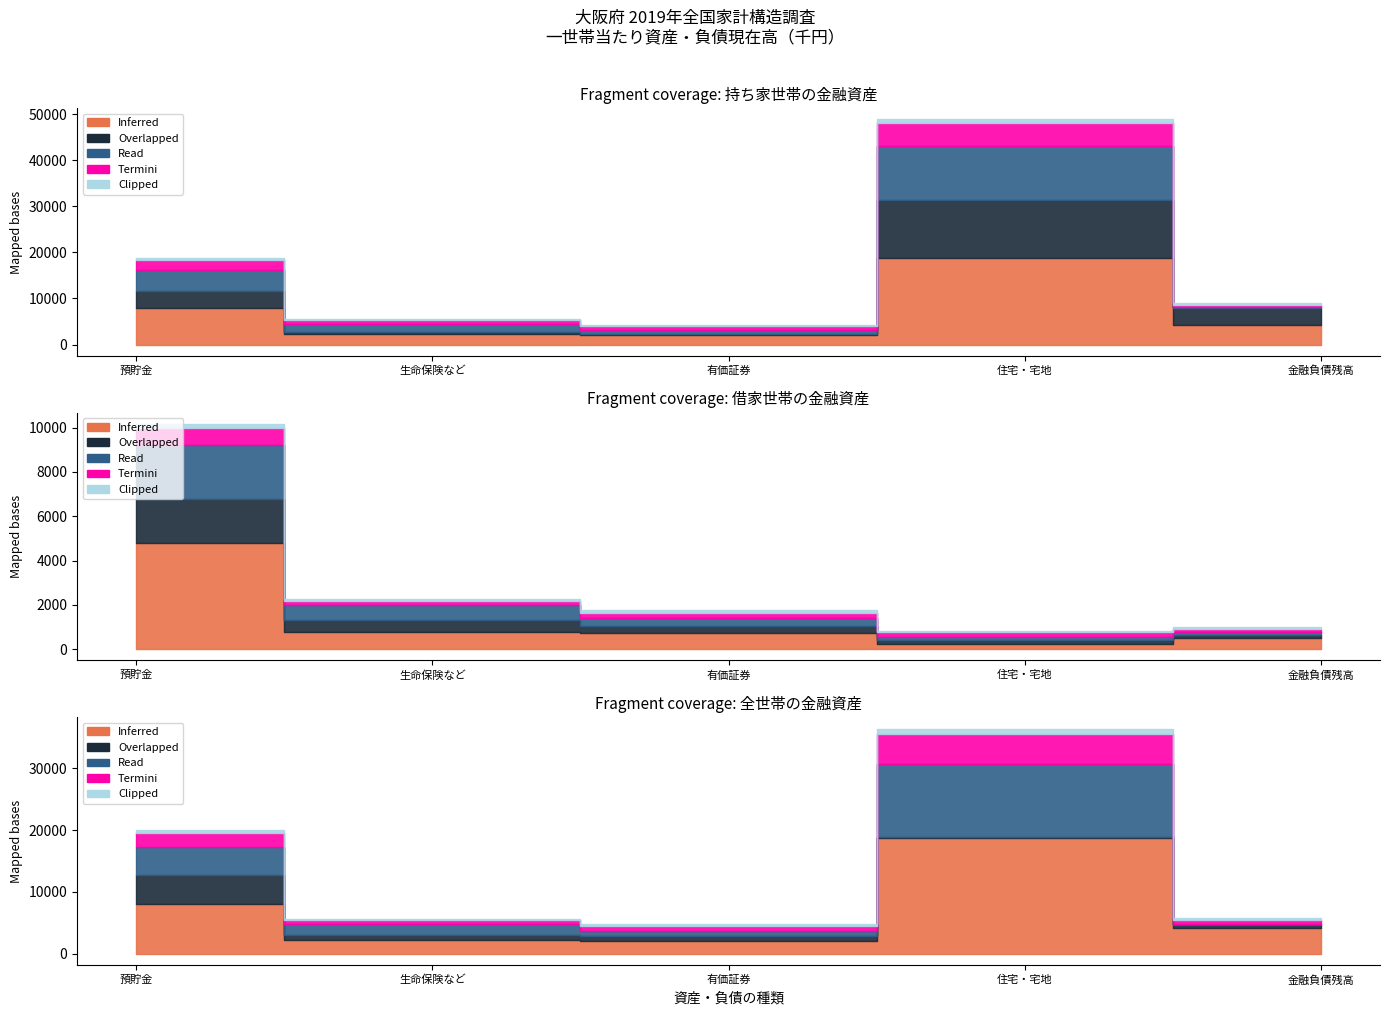

Reading left to right, extract all data points from this chart.

Inferred: 預貯金=8032	生命保険など=2188	有価証券=2102	住宅・宅地=18665	金融負債残高=4240
Overlapped: 預貯金=3553	生命保険など=548	有価証券=233	住宅・宅地=12657	金融負債残高=3711
Read: 預貯金=4479	生命保険など=1787	有価証券=886	住宅・宅地=11835	金融負債残高=159
Termini: 預貯金=2188	生命保険など=776	有価証券=743	住宅・宅地=4854	金融負債残高=494
Clipped: 預貯金=566	生命保険など=177	有価証券=370	住宅・宅地=846	金融負債残高=327